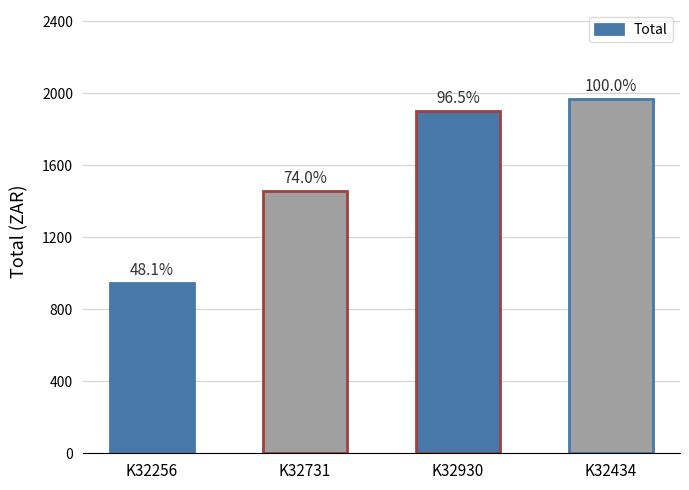

Are the bars grouped side by side (vs. stacked)?

No